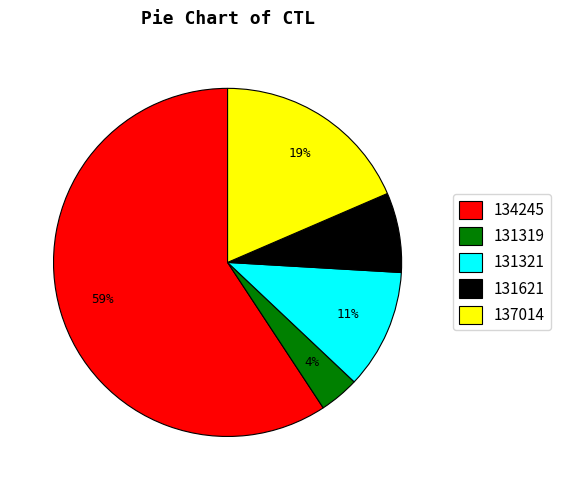

Is the sum of 134245 and 131319 greater than half?

Yes